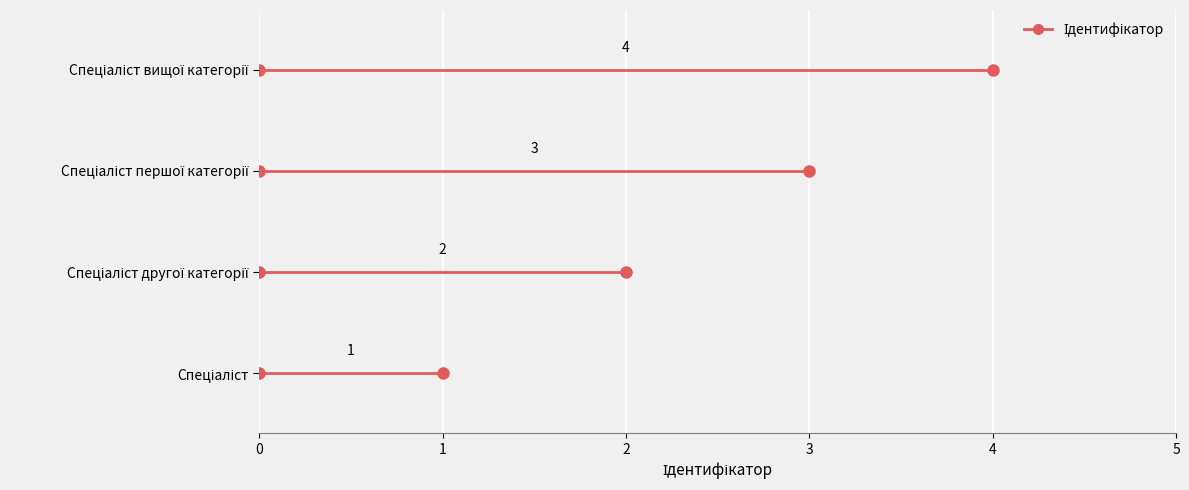

What is the smallest value displayed?

1